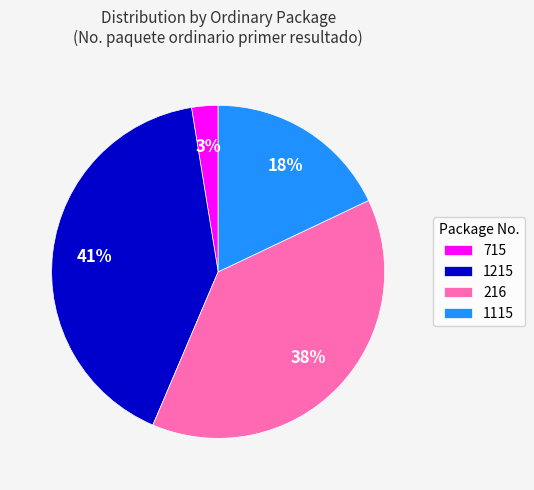

Does any single category account for the majority?

No